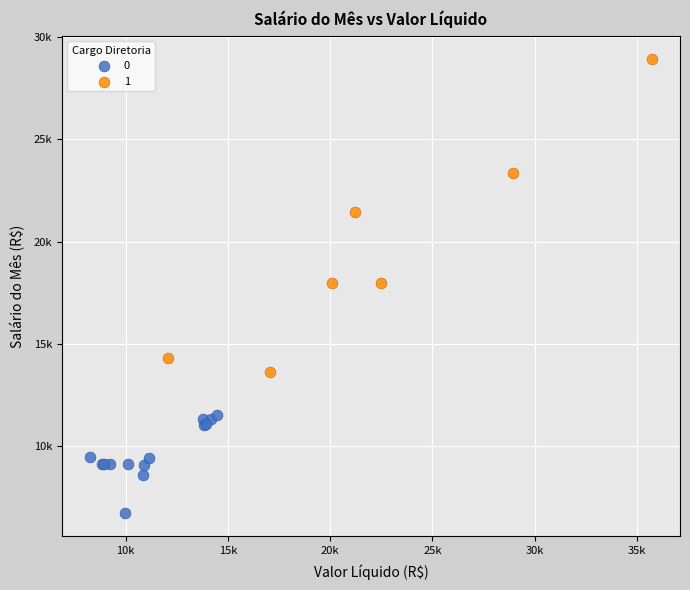

What are all the series names shown in the legend?

0, 1